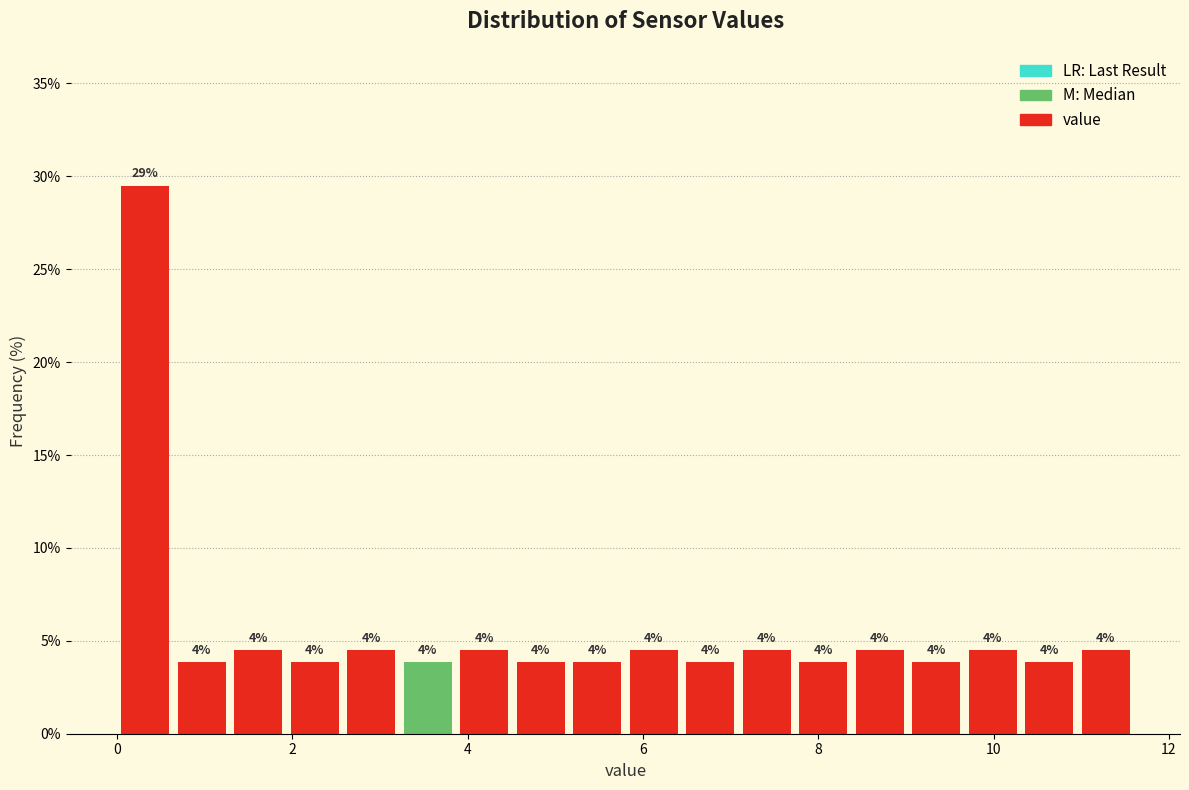

Around what value on the x-axis is the tallest bar? Give the approximate position of its centre, as read against the axis.

0.4